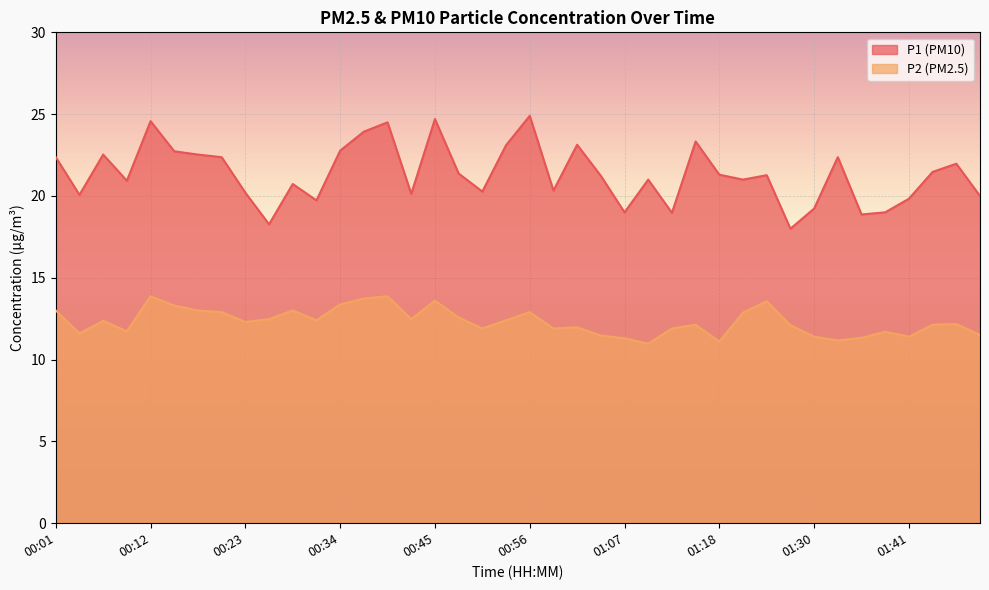

What is the minimum value shown in the chart?

11.0